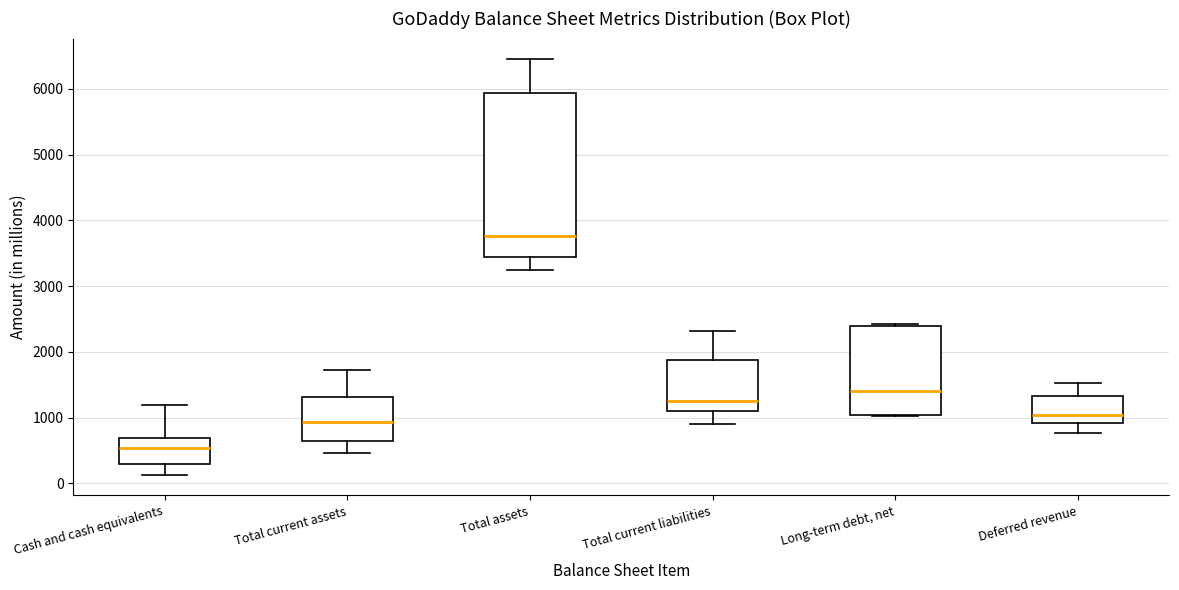

Where does the lower whisker of the box for Deferred revenue end on the y-axis? The values are not printed on the chart, so give them approximately, as read against the axis.

800